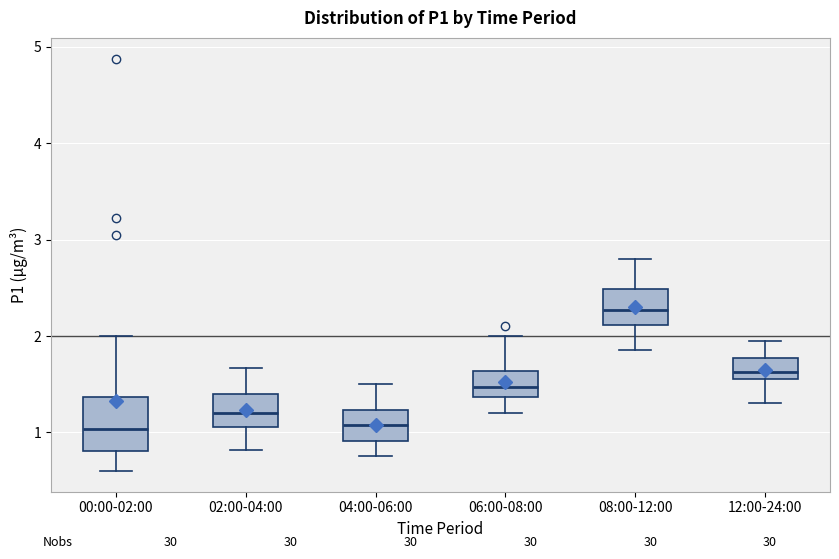

Which box is the tallest, from its lower edge to its upper edge?

00:00-02:00